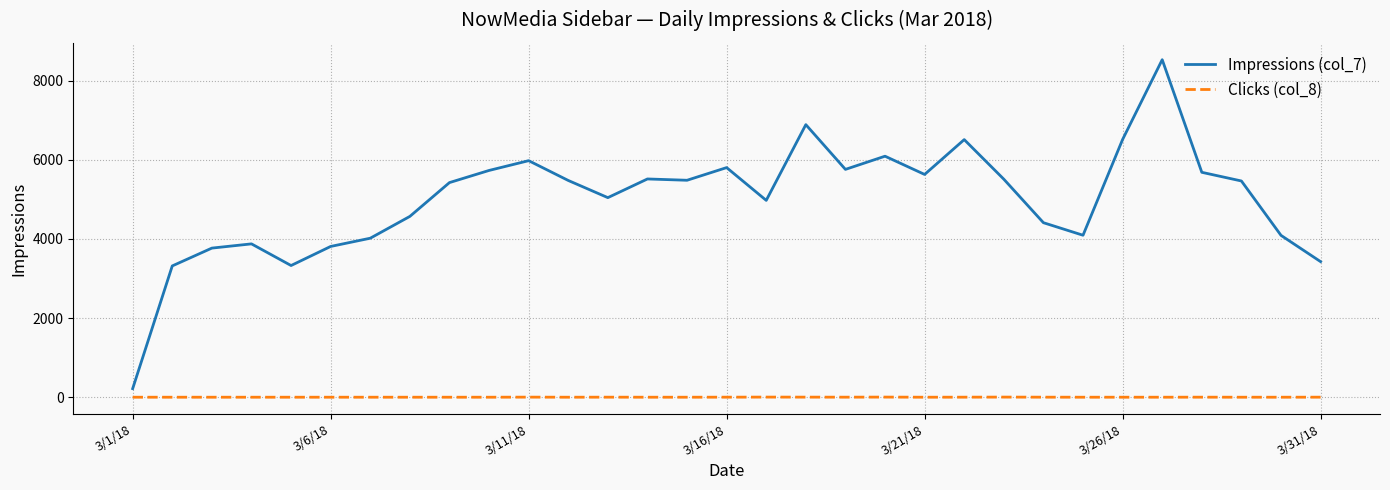

True or false: Impressions (col_7) and Clicks (col_8) cross at least once.

False